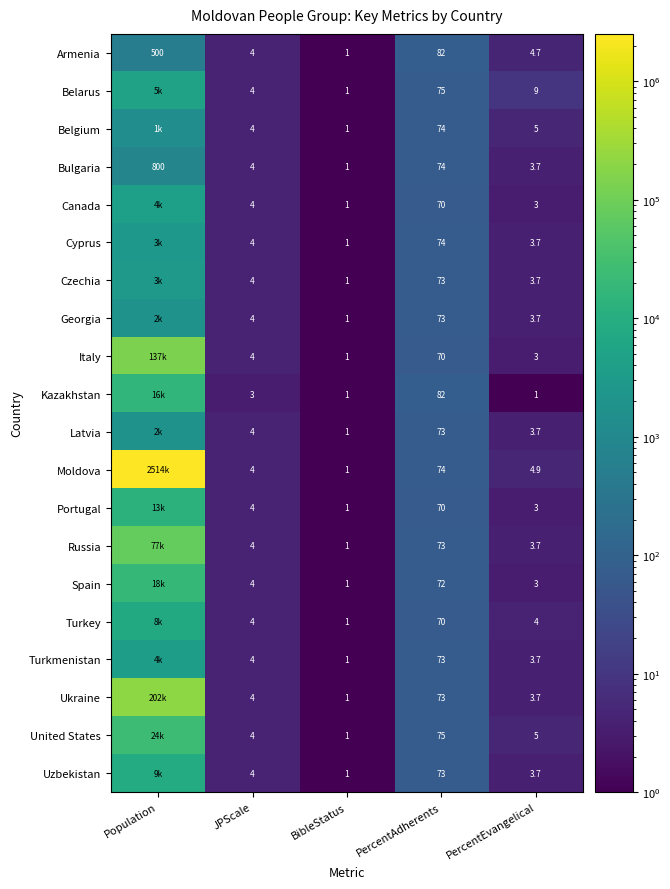

What is the sum of the Bulgaria values at JPScale and PercentEvangelical?

7.7